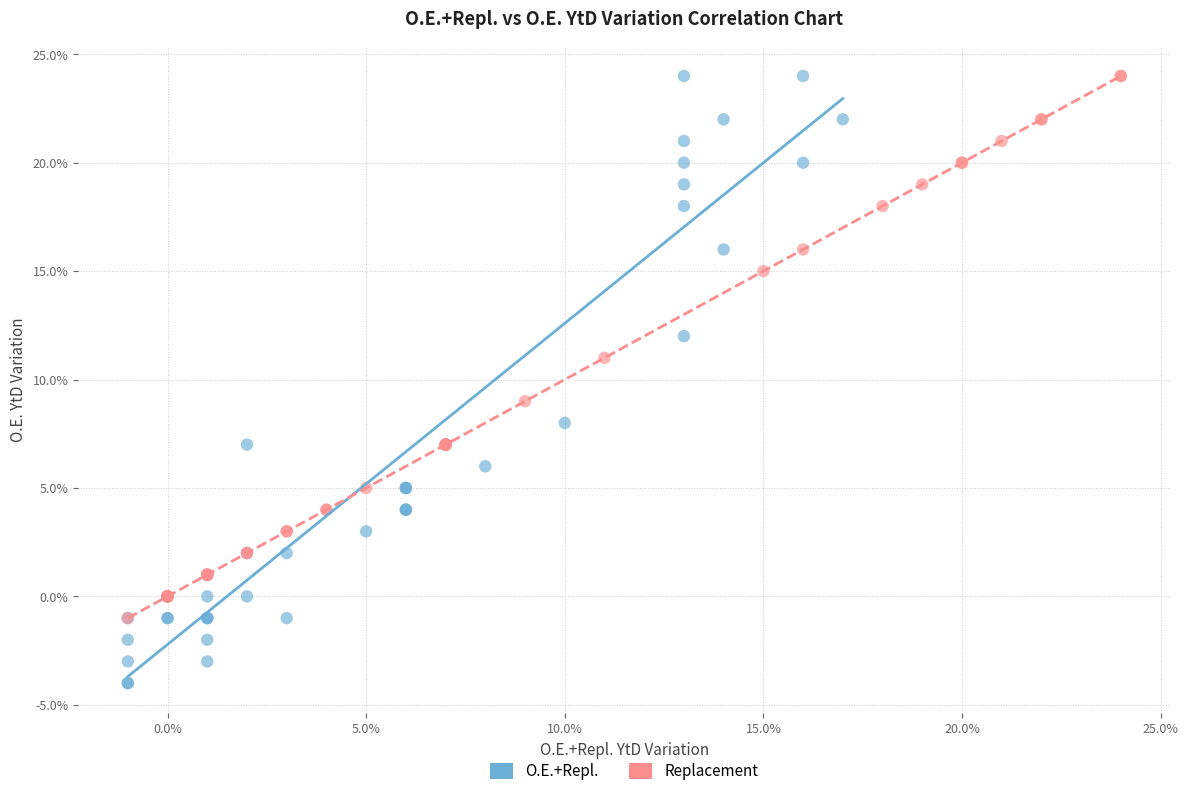

Which series has the largest Y range (max minus min)?

O.E.+Repl.